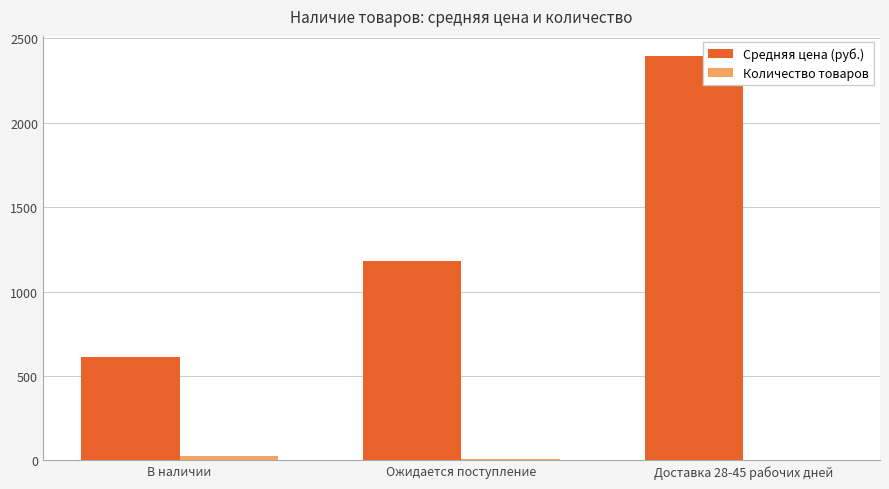

What value does the Средняя цена (руб.) series have at Доставка 28-45 рабочих дней?

2394.7